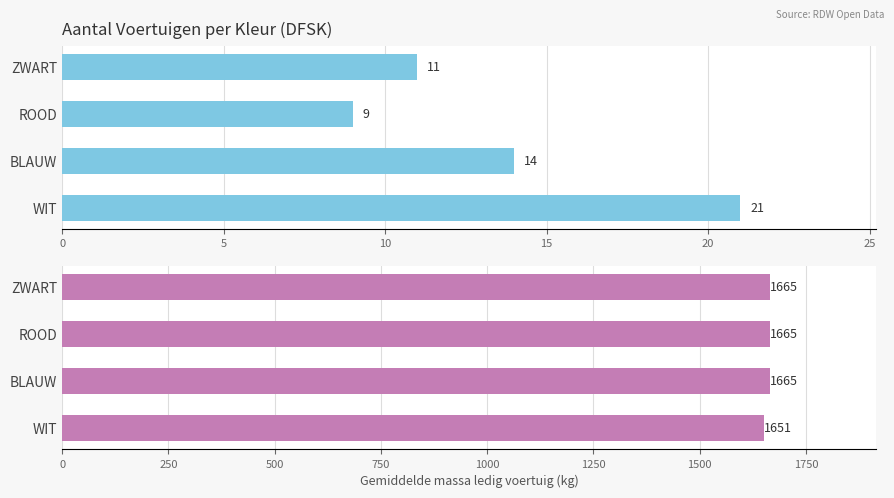

Which series changed the most between BLAUW and ROOD?

aantal_voertuigen